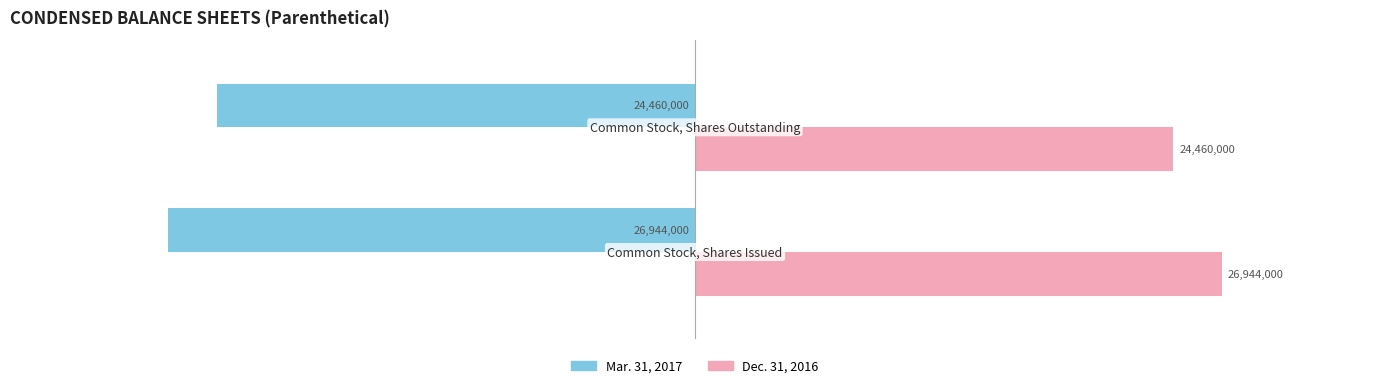

List the series in order of their peak value, lowest first.

Mar. 31, 2017, Dec. 31, 2016